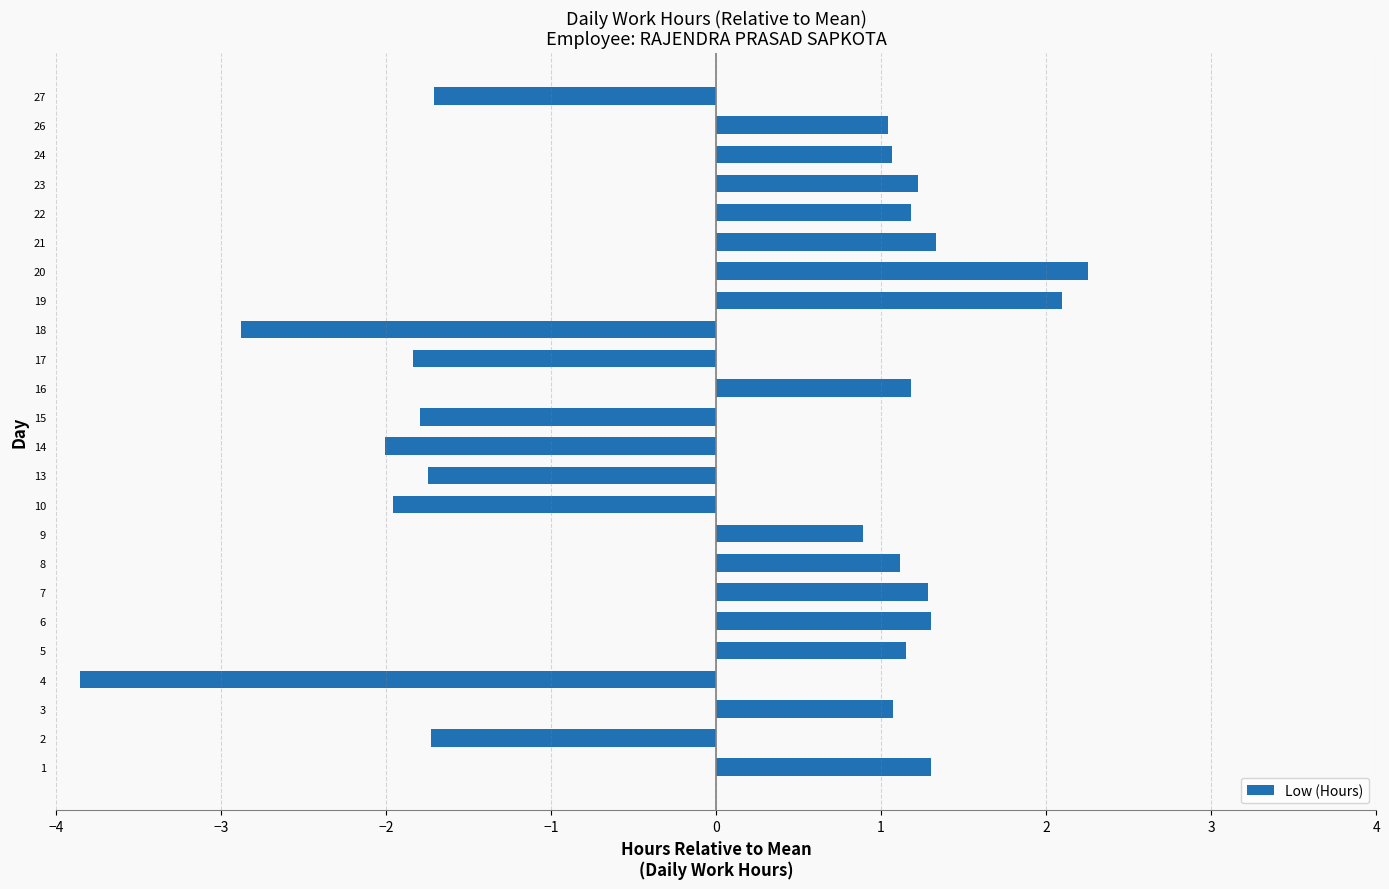

Between 22 and 4, which is larger?

22